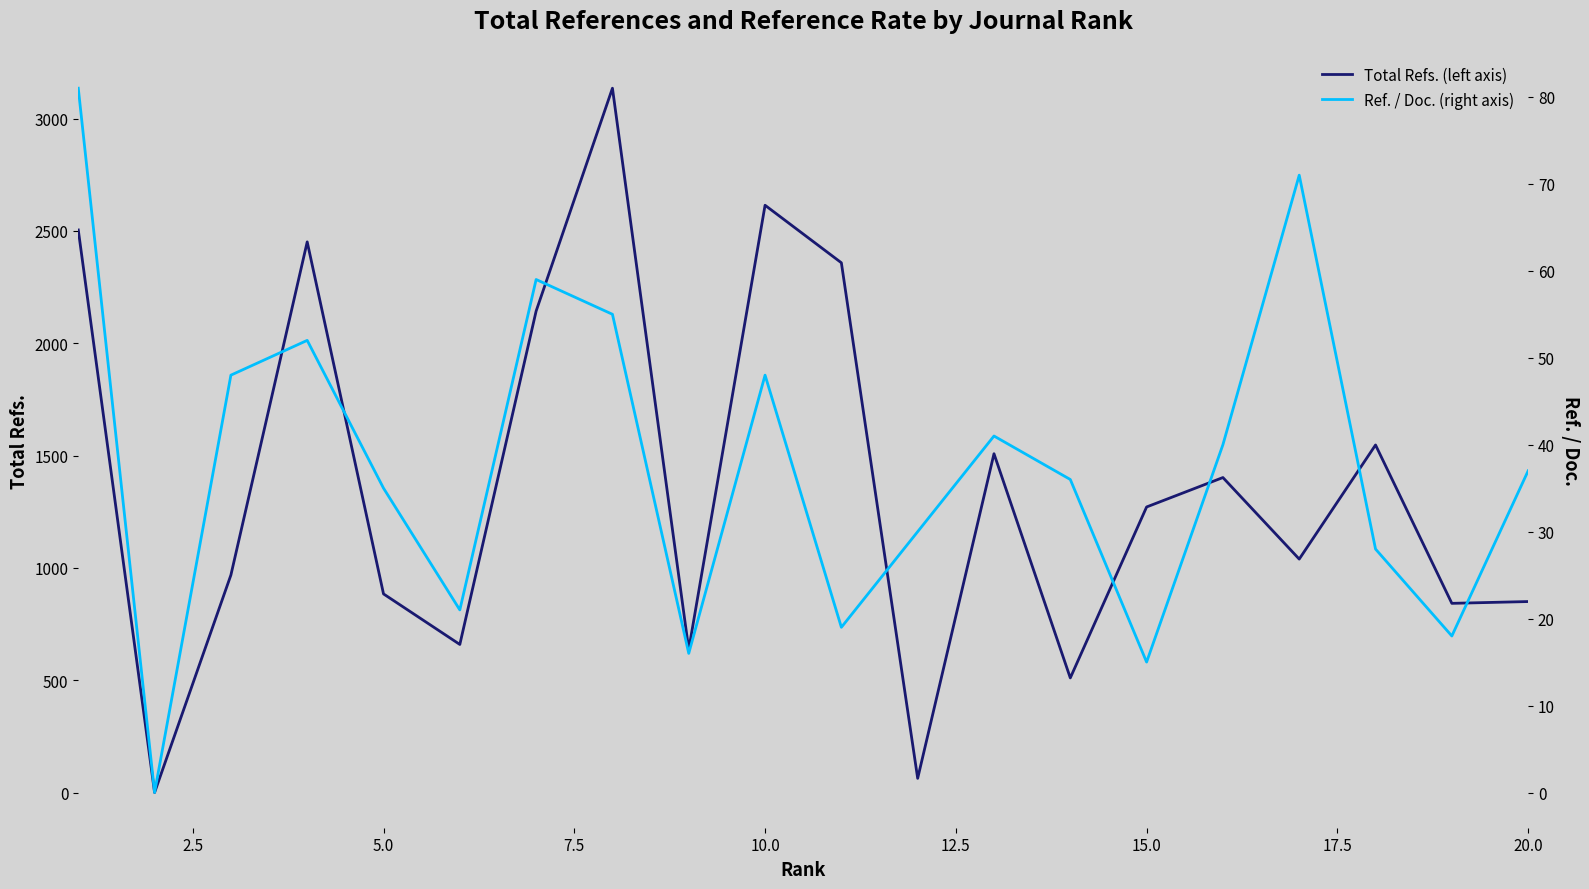

What is the sum of all Total Refs. (left axis) values?

27385